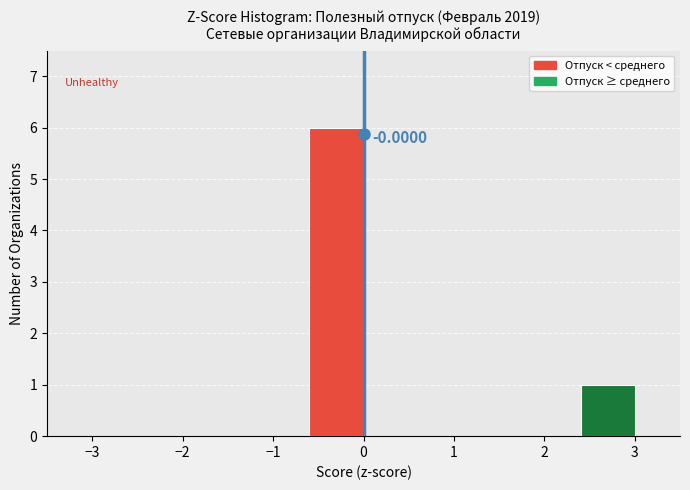

Over which range of the x-axis is the bar tallest?

-0.6 to 0.0